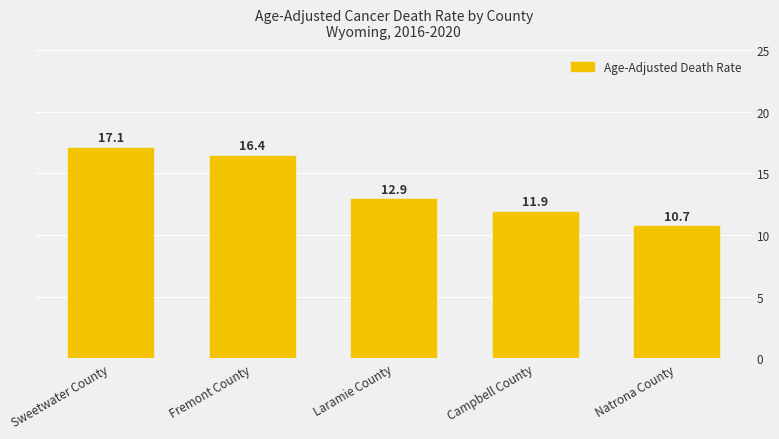

Reading left to right, what are all the values shown in this chart?

17.1	16.4	12.9	11.9	10.7